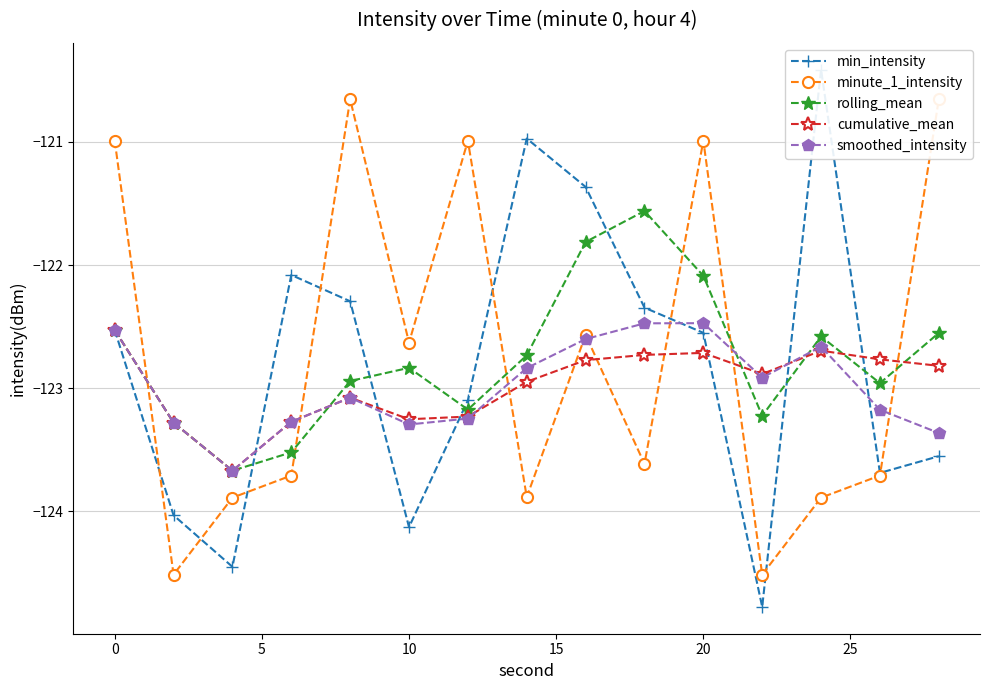

The value of smoothed_intensity at 0 is -122.5. True or false?

True